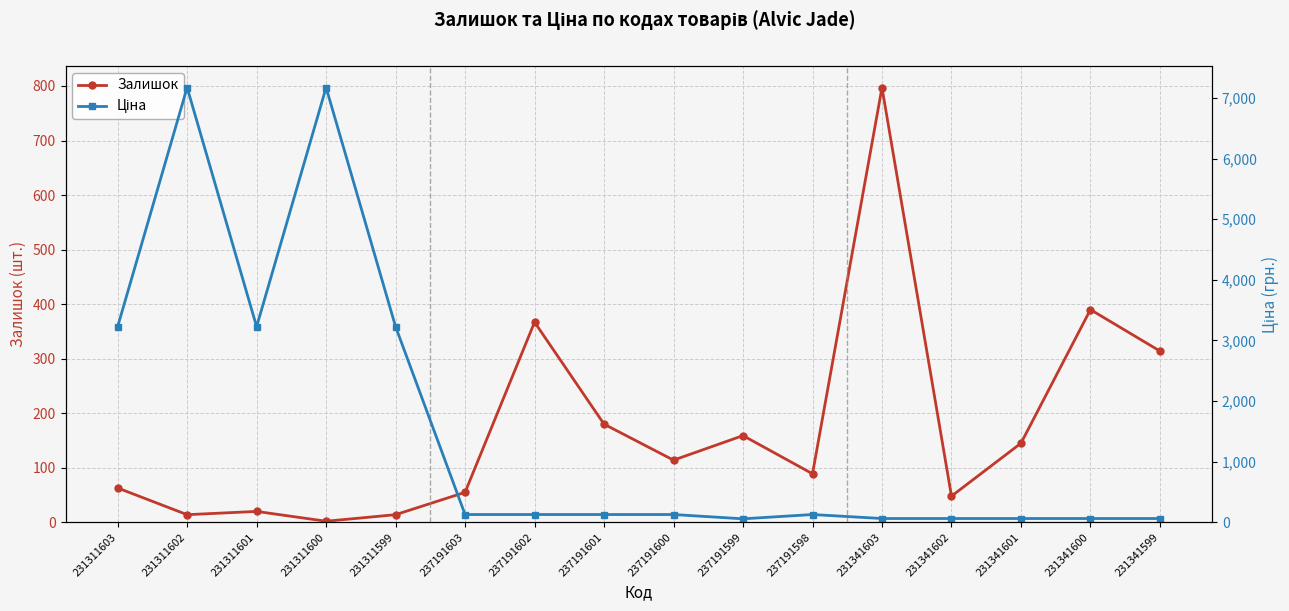

Rank the series by their maximum value, from highest to lowest.

Ціна, Залишок